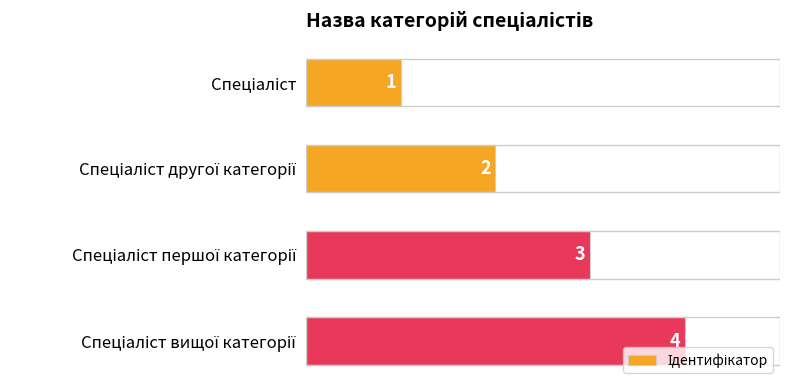

What is the maximum value shown in the chart?

4